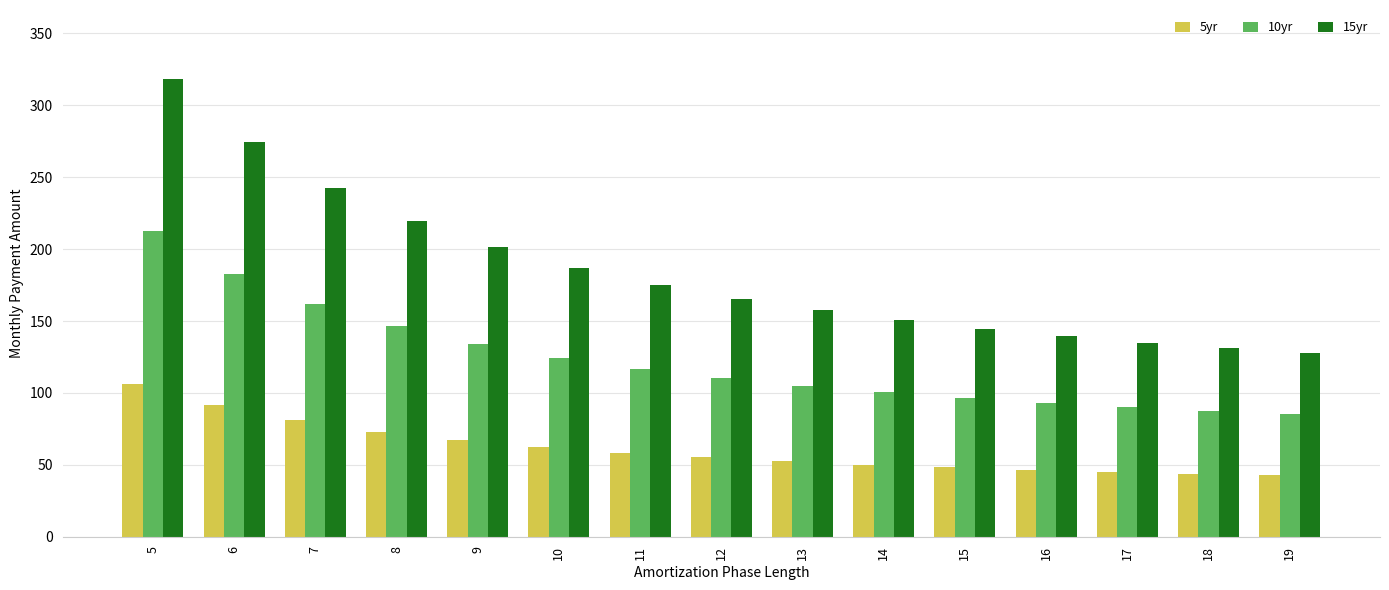

What is the total value across all series at 17?

270.1